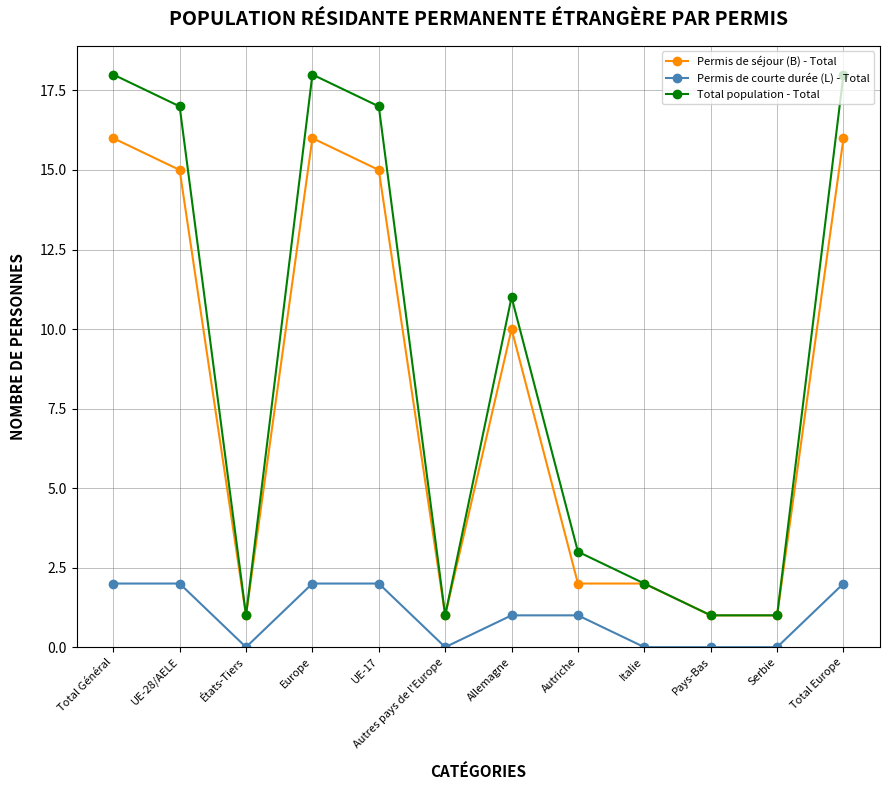

What is the highest value of the Permis de courte durée (L) - Total series?

2